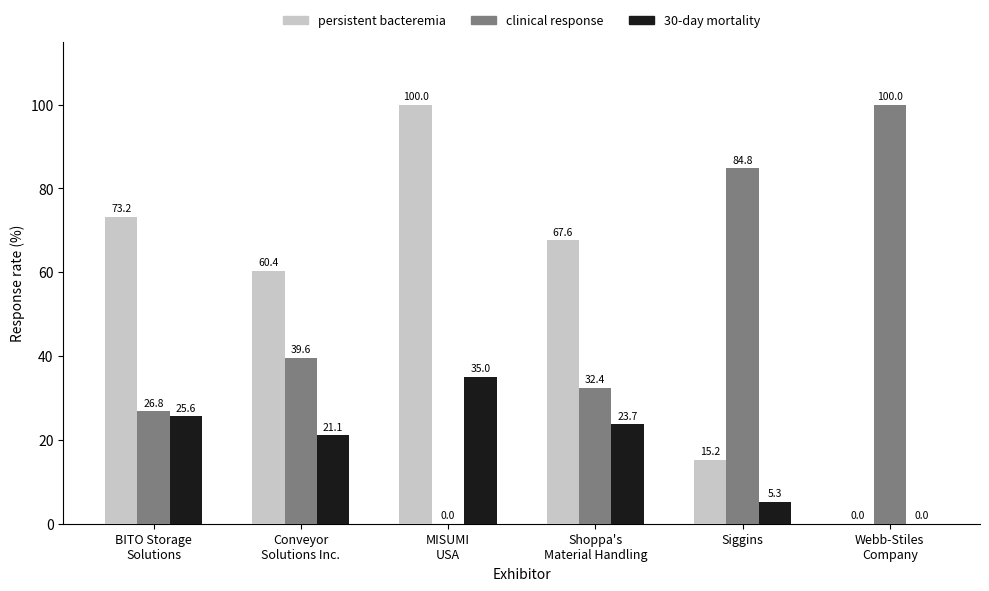

What is the greatest value displayed?

100.0